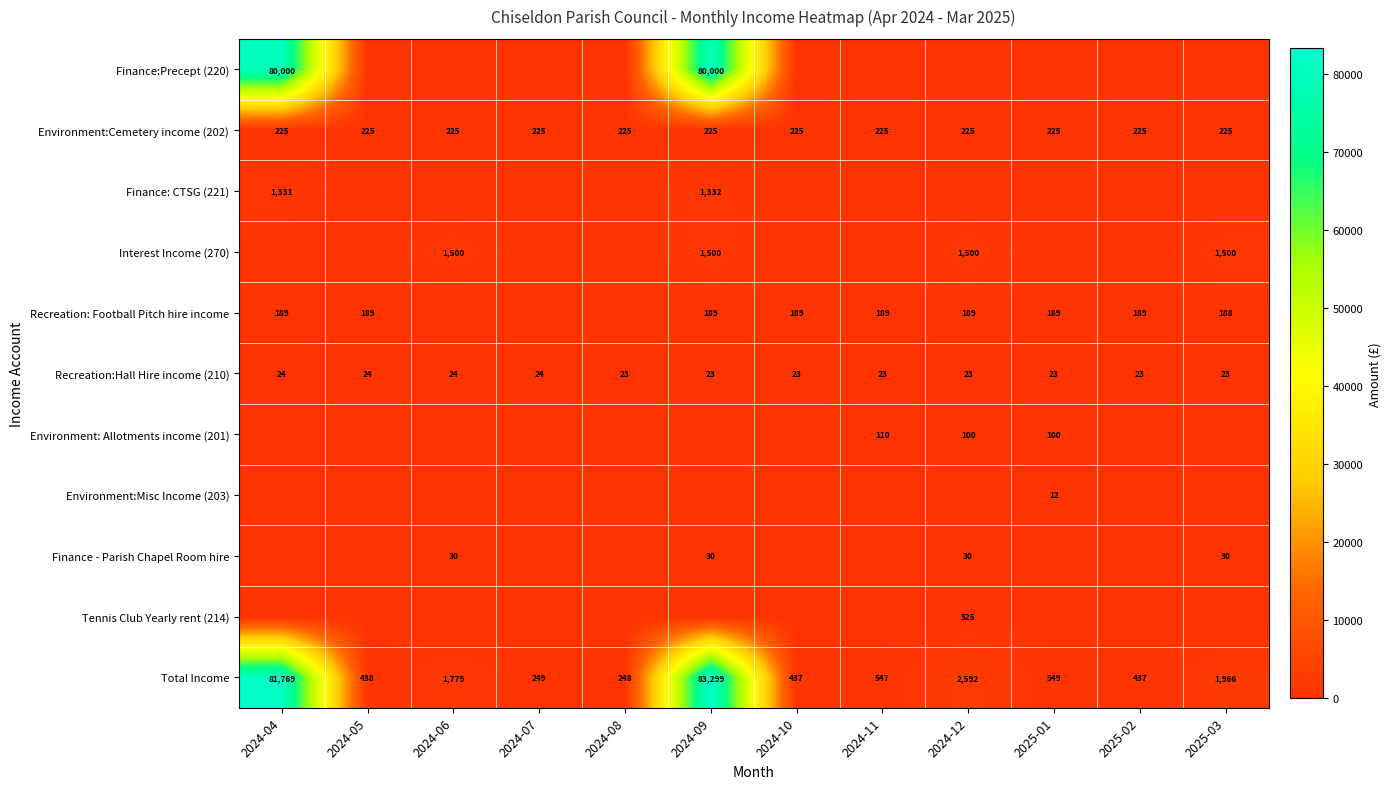

What is the sum of the Environment:Cemetery income (202) values at 2024-06 and 2024-05?

450